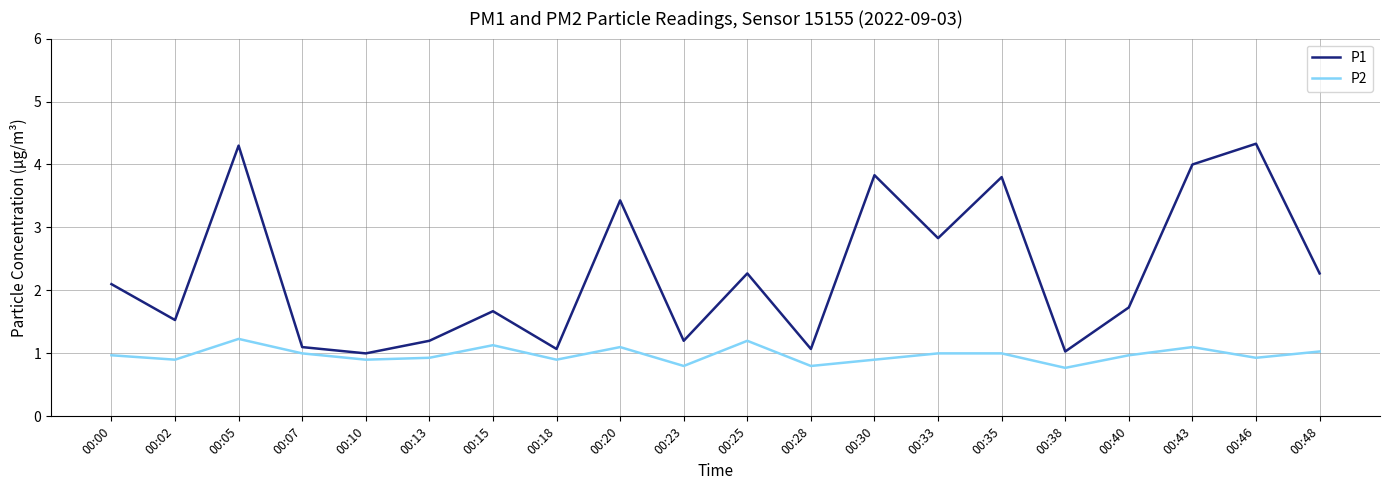

True or false: P1 has more than 2 interior local peaks.

True